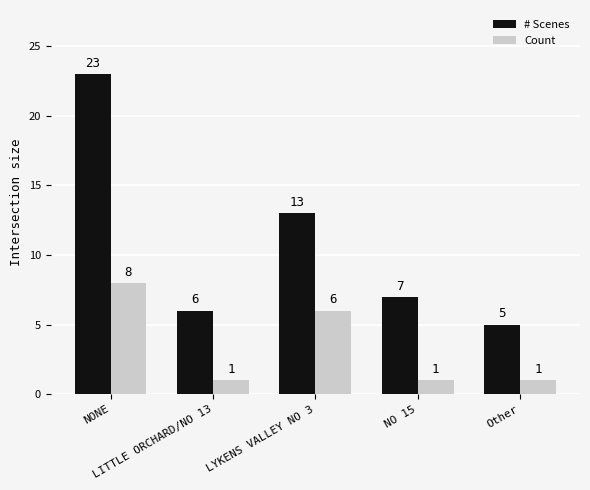

Reading right to left, transcribe all the data shown in this chart.

# Scenes: 5	7	13	6	23
Count: 1	1	6	1	8